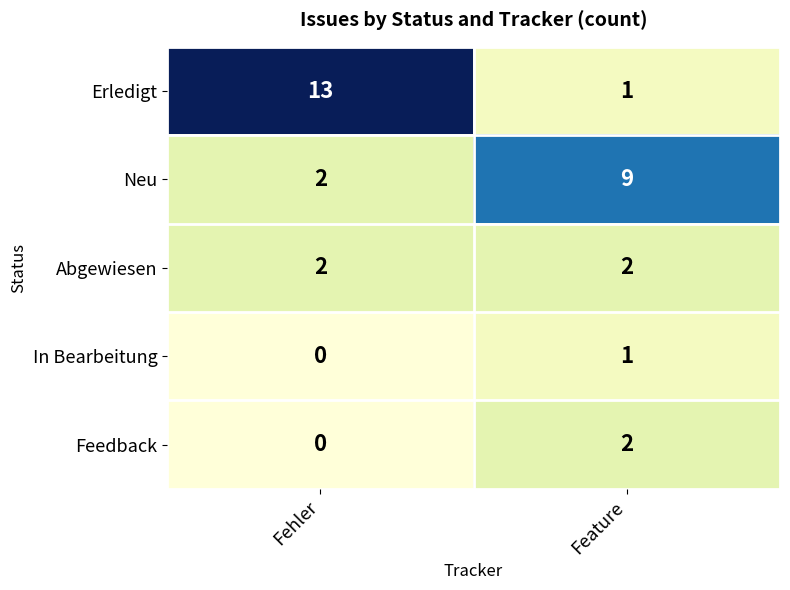

What is the greatest value displayed?

13